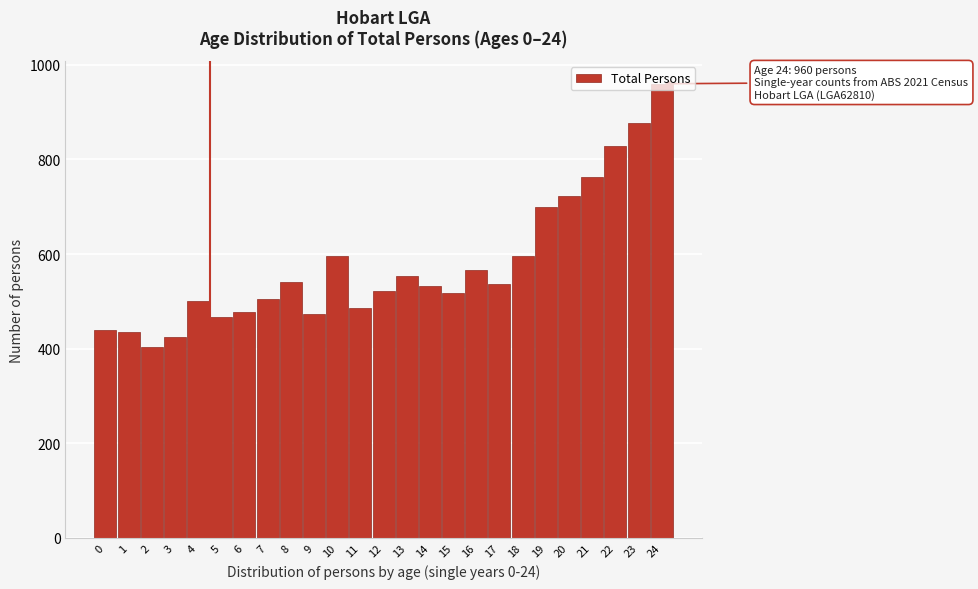

What is the change in value from 10 to 19?

+104